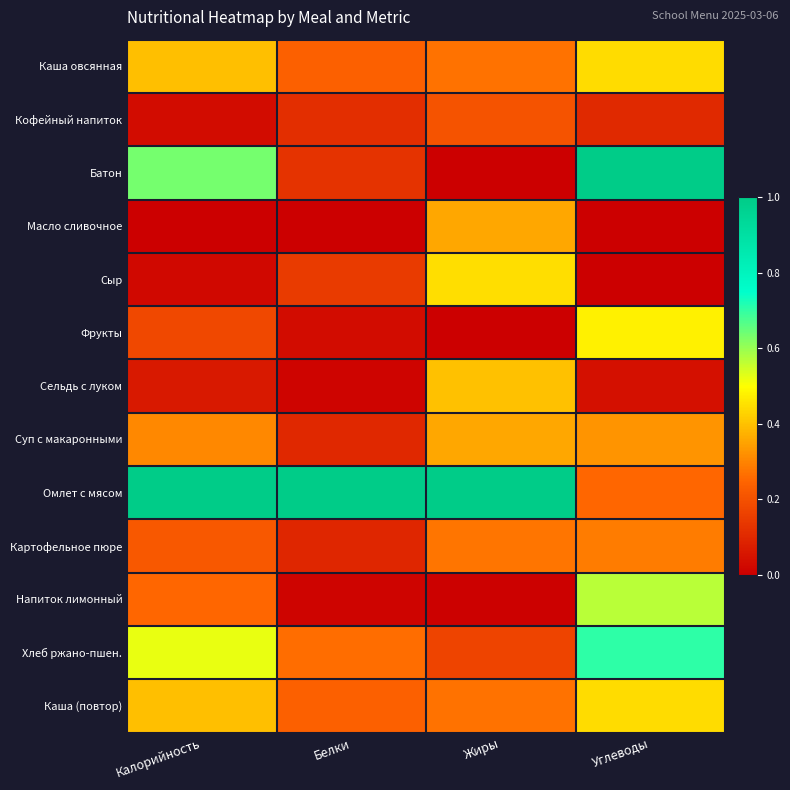

How many distinct data groups are displayed?

13